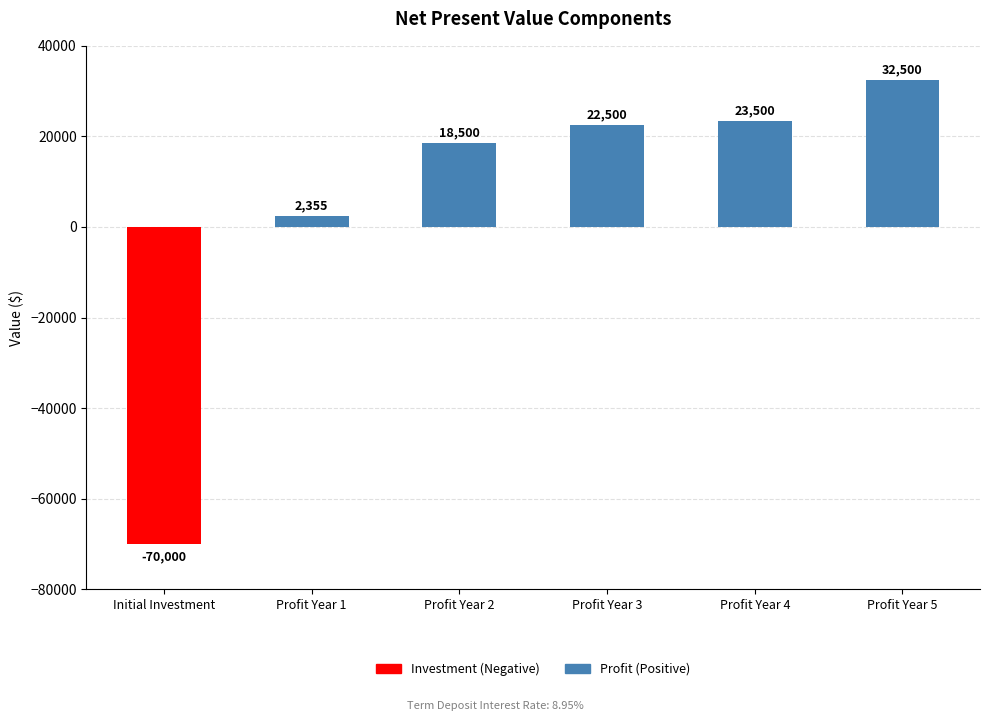

What is the sum of the values at Profit Year 3 and Profit Year 4?

46000